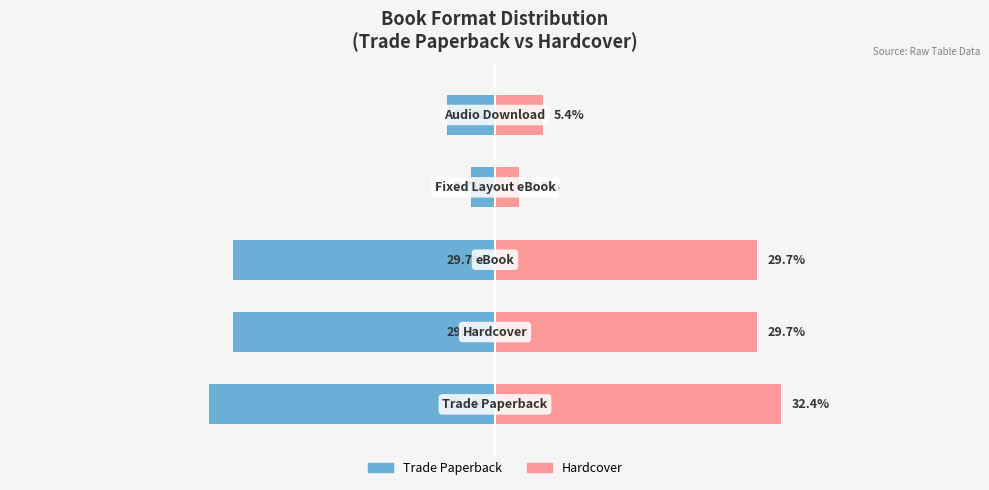

What is the difference between the maximum and minimum values in the Hardcover series?

29.7